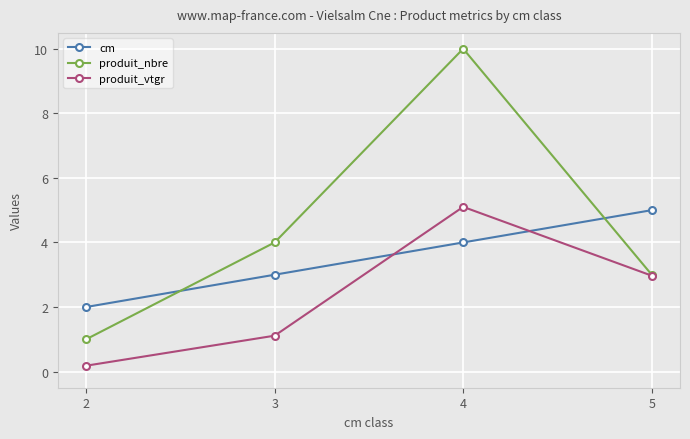

Reading right to left, list all the values displayed in this chart.

cm: 5.0	4.0	3.0	2.0
produit_nbre: 3.0	10.0	4.0	1.0
produit_vtgr: 3.0	5.1	1.1	0.2